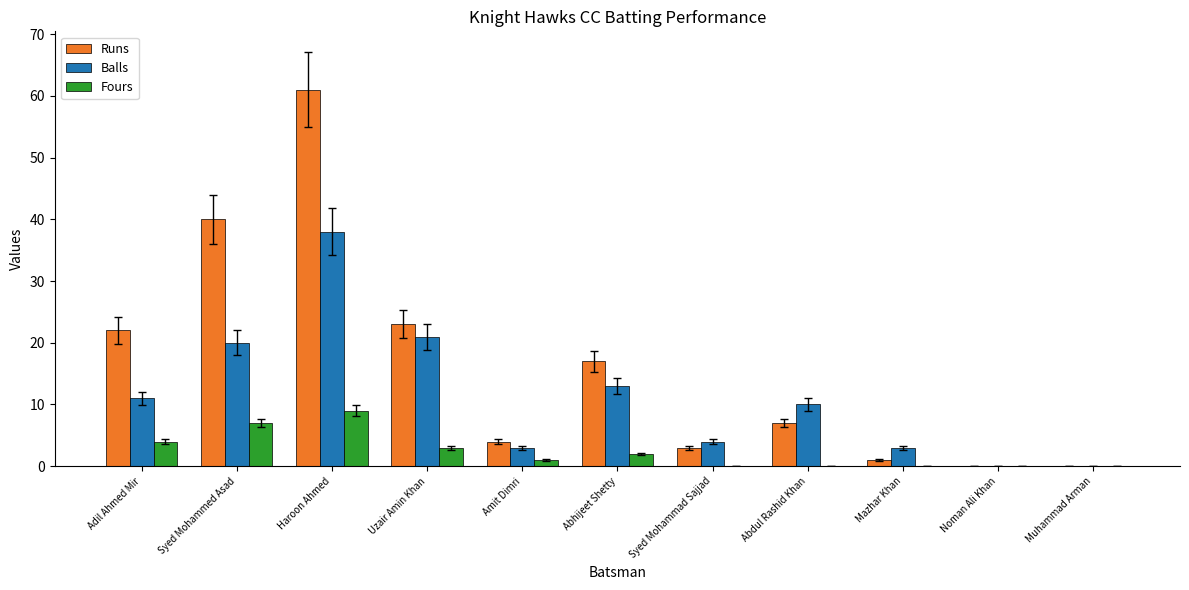

What is the difference between the Fours values at Amit Dimri and Syed Mohammed Asad?

6